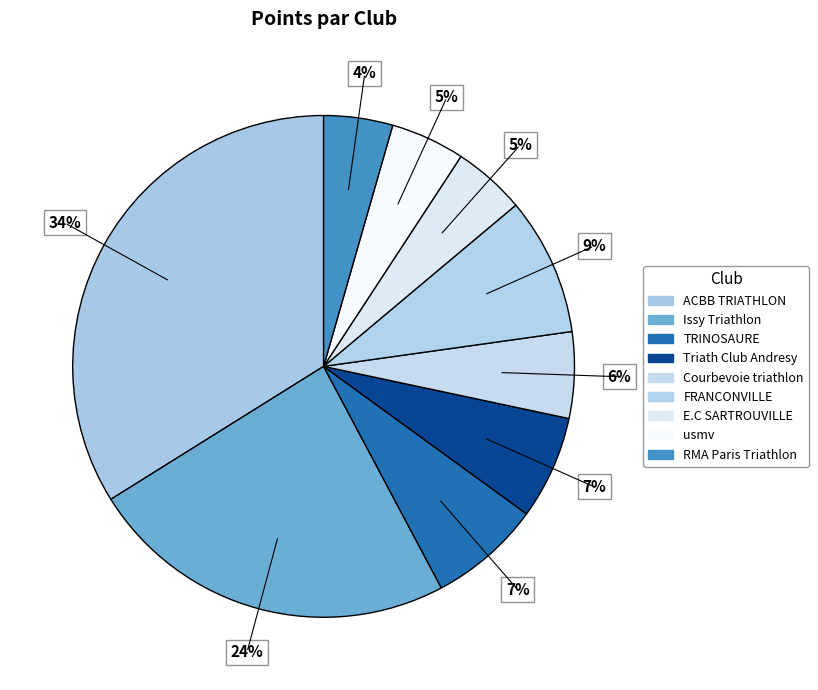

How many slices are in this pie chart?

9